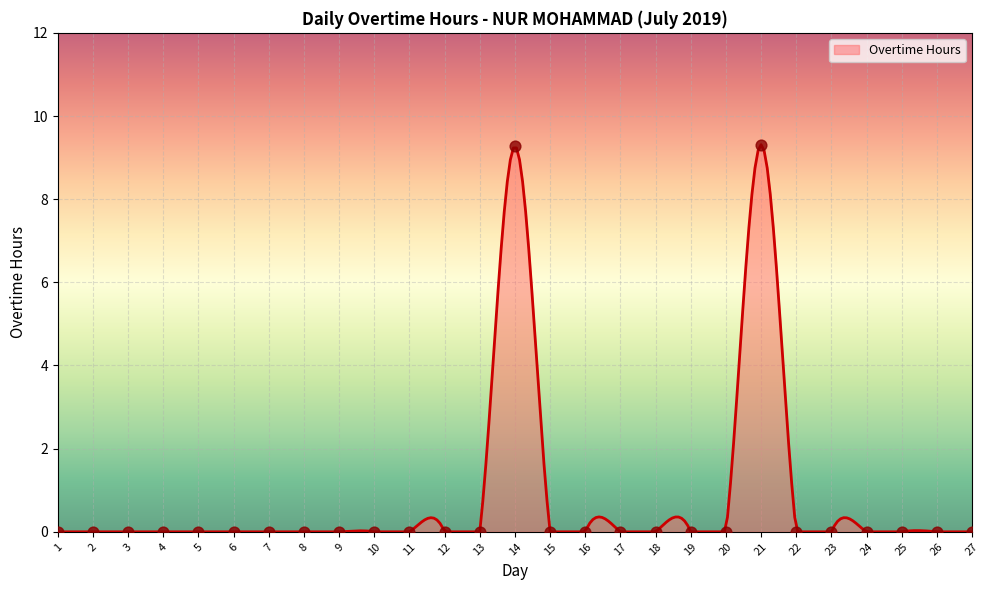

Which has a higher value, 21 or 17?

21